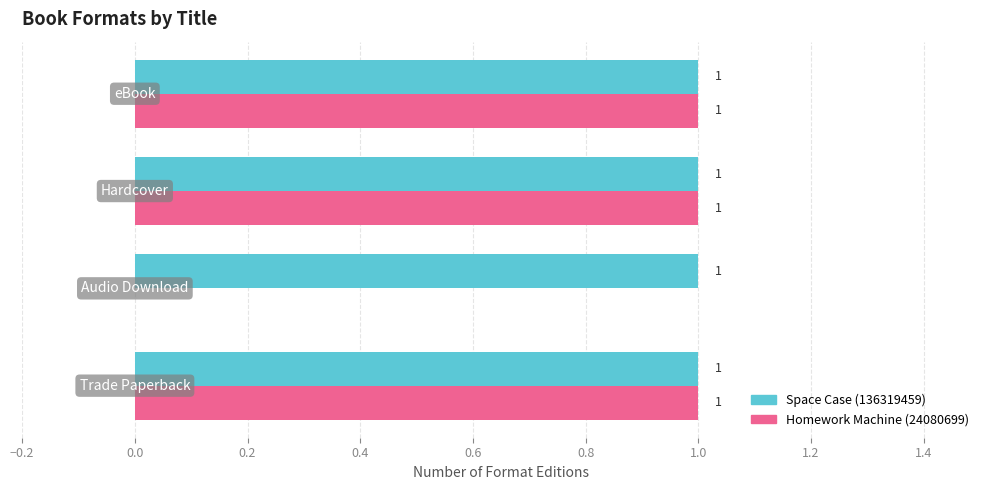

How many Homework Machine (24080699) values are between 1 and 2?

3